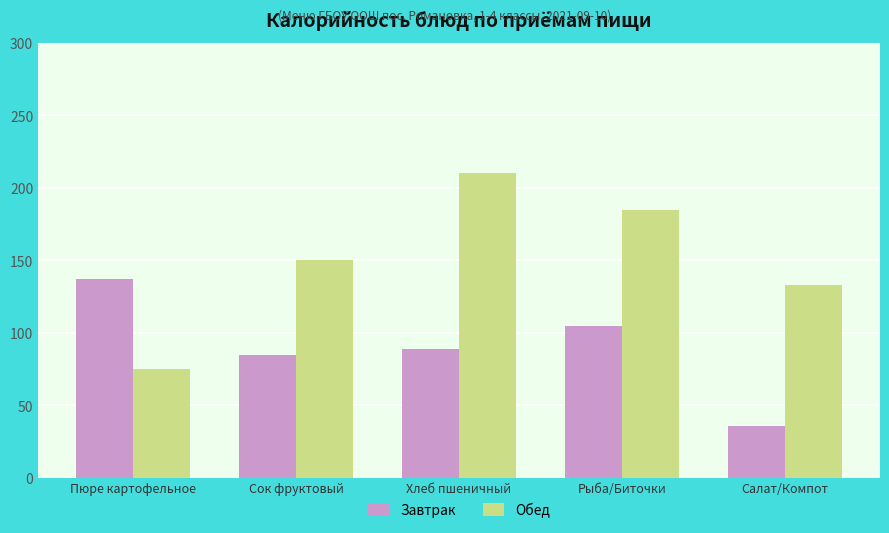

Reading left to right, transcribe all the data shown in this chart.

Завтрак: Пюре картофельное=137	Сок фруктовый=85	Хлеб пшеничный=89	Рыба/Биточки=105	Салат/Компот=36
Обед: Пюре картофельное=75	Сок фруктовый=150	Хлеб пшеничный=210	Рыба/Биточки=185	Салат/Компот=133